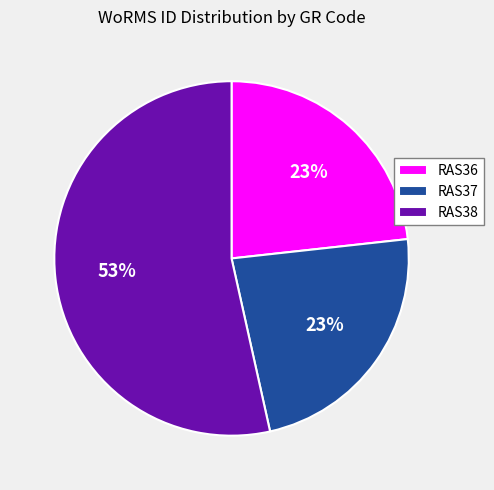

Count the number of slices in the pie.

3